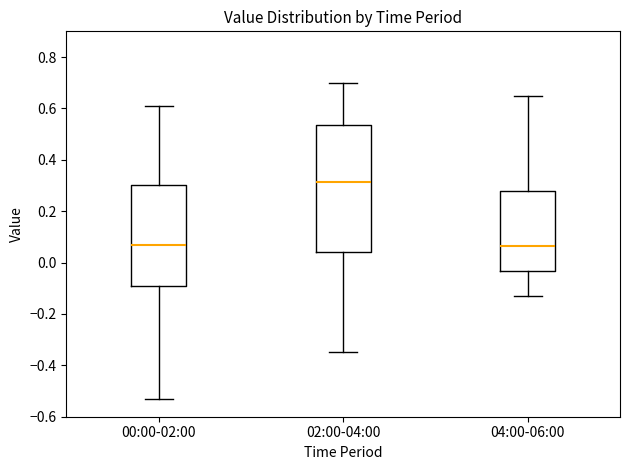

Reading left to right, read every box against the y-axis: the position of its median line, the range the box covers, and the ends of its whiskers. The values are not printed on the chart, so give them approximately, as read against the axis.

00:00-02:00: median 0.08, box -0.08 to 0.30, whiskers -0.52 to 0.62
02:00-04:00: median 0.32, box 0.04 to 0.54, whiskers -0.34 to 0.70
04:00-06:00: median 0.06, box -0.04 to 0.28, whiskers -0.12 to 0.66